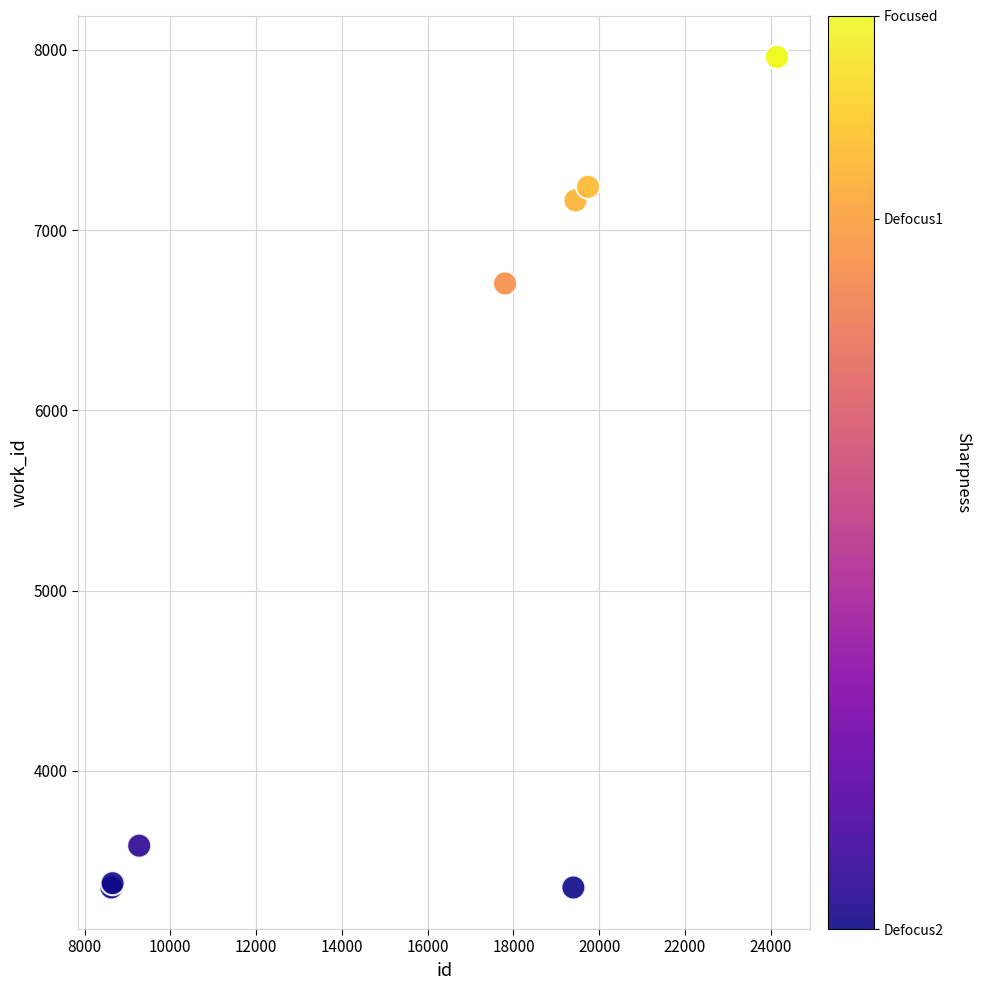

What Y value in the scatter plot is closest to 5656?

6704